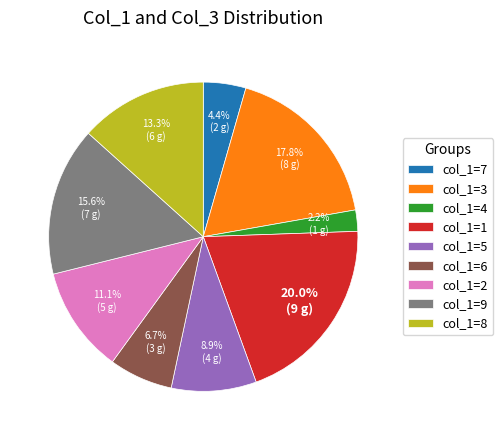

To the nearest percent, what is the difference between the largest and smallest slice percentages?

18%